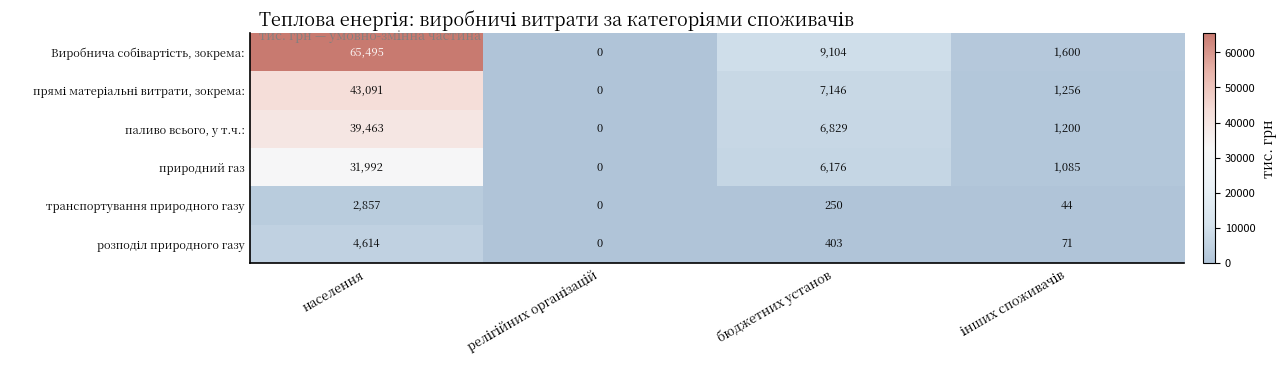

True or false: транспортування природного газу has a value of 250 at бюджетних установ.

True